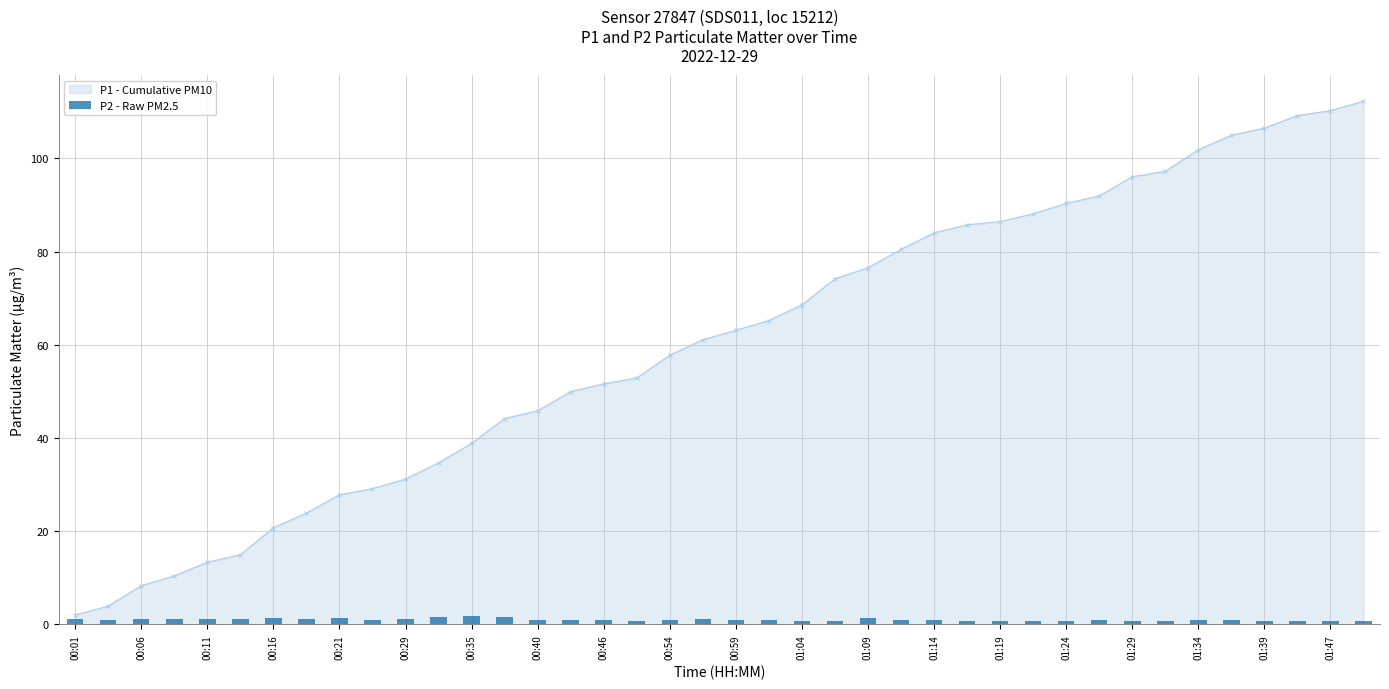

How many data points in P1 - Cumulative PM10 are above 63?

20